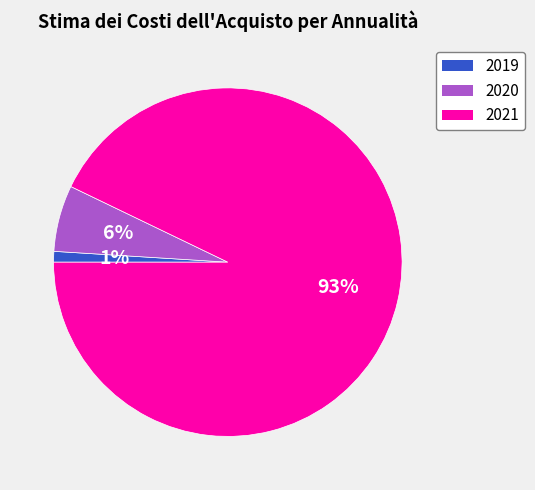

To the nearest percent, what is the average slice percentage?

33%